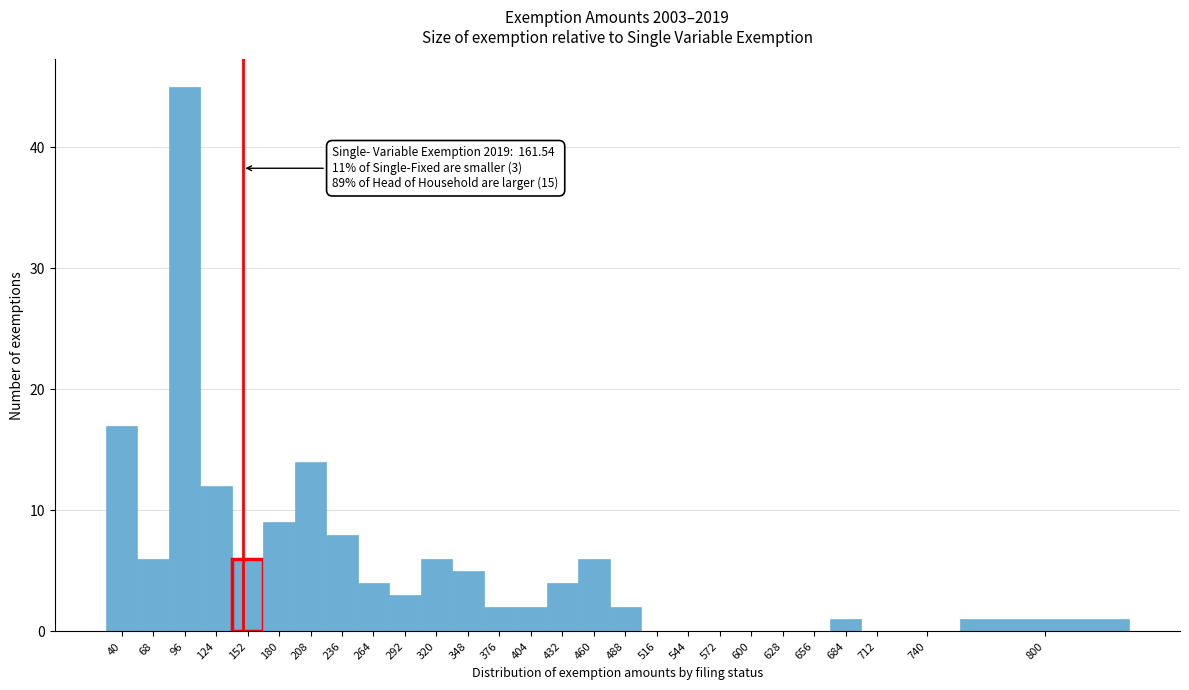

Reading right to left, transcribe all the data shown in this chart.

800=1	740=0	712=0	684=1	656=0	628=0	600=0	572=0	544=0	516=0	488=2	460=6	432=4	404=2	376=2	348=5	320=6	292=3	264=4	236=8	208=14	180=9	152=6	124=12	96=45	68=6	40=17